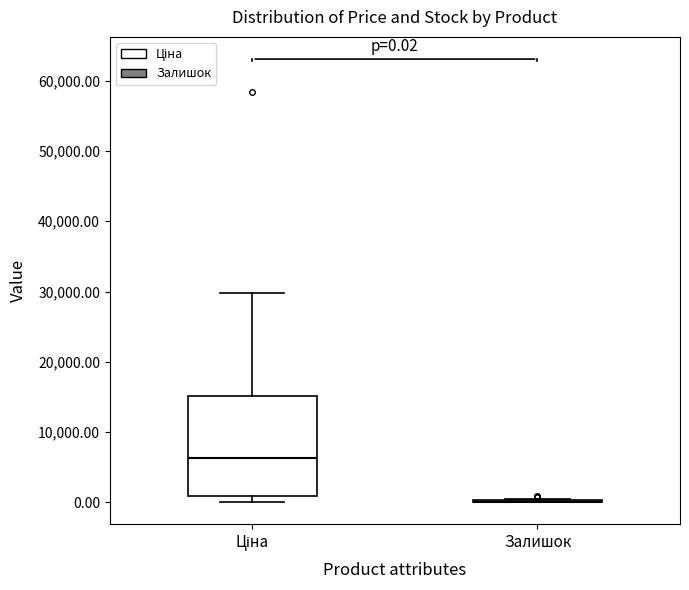

Comparing the boxes themselves (not the whiskers), which one is the tallest?

Ціна